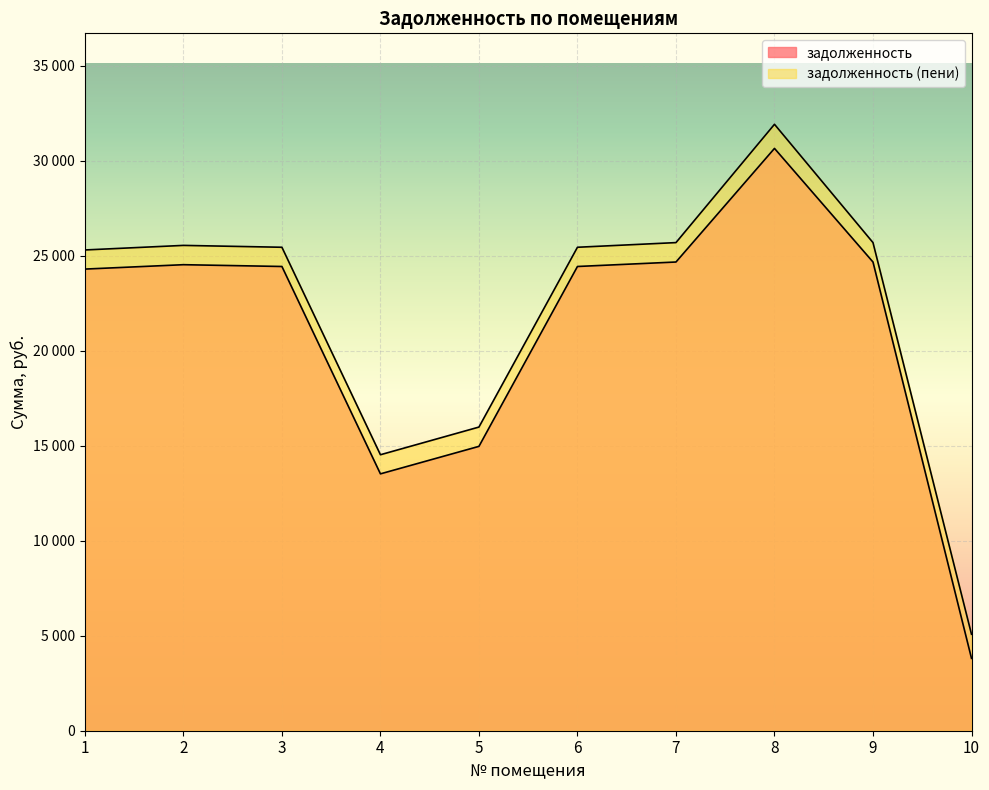

Is the value of задолженность at 4 greater than the value of задолженность (пени) at 2?

No